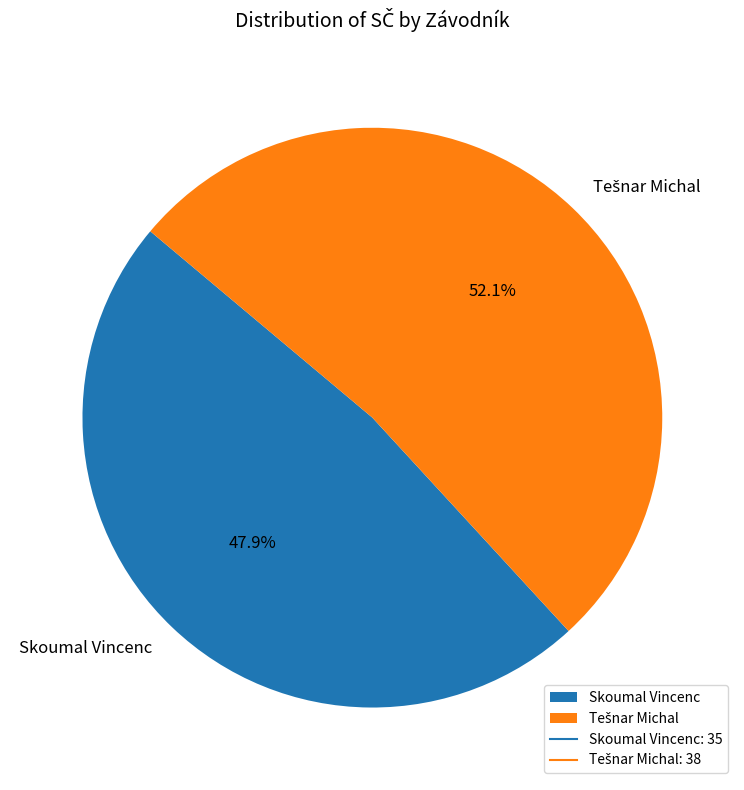

Does Skoumal Vincenc represent more than half of the total?

No